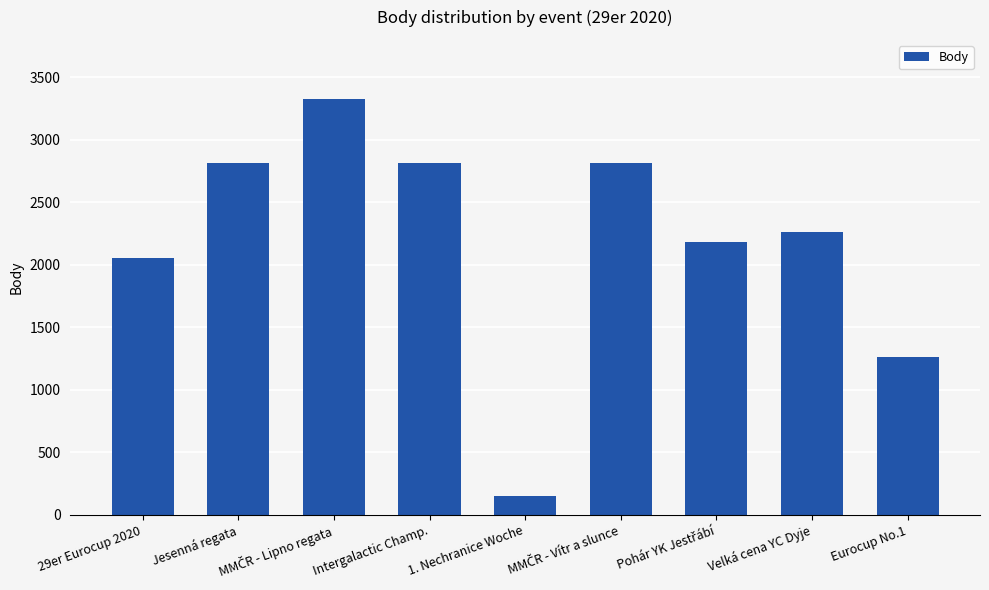

Approximately how many times larger is the value at Jesenná regata compared to 29er Eurocup 2020?

1.4